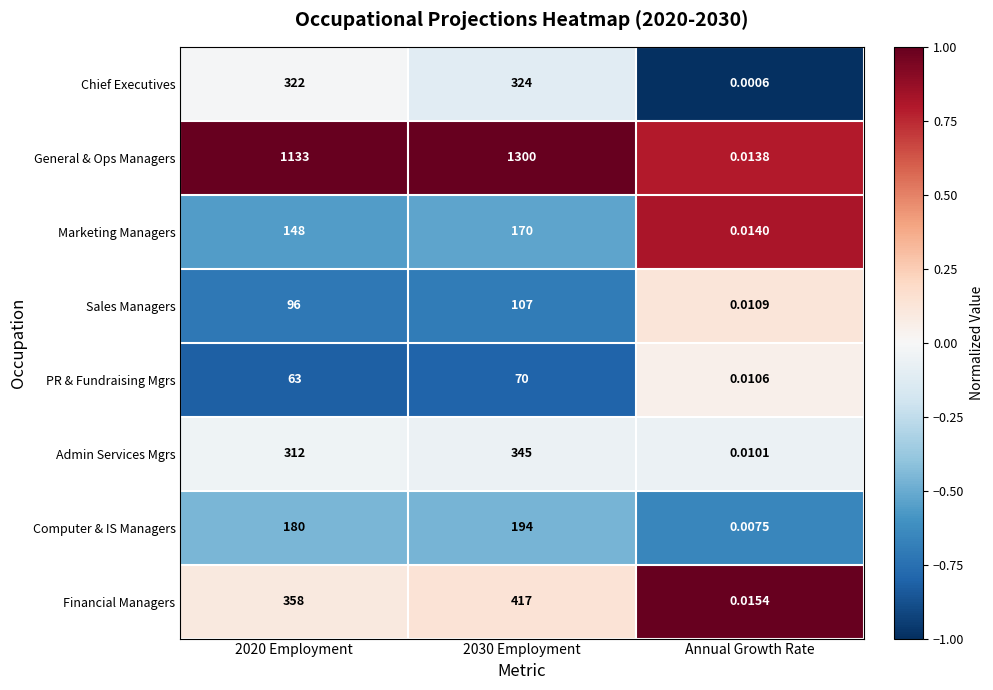

What is the difference between the highest and lowest values at 2020 Employment?

1070.0